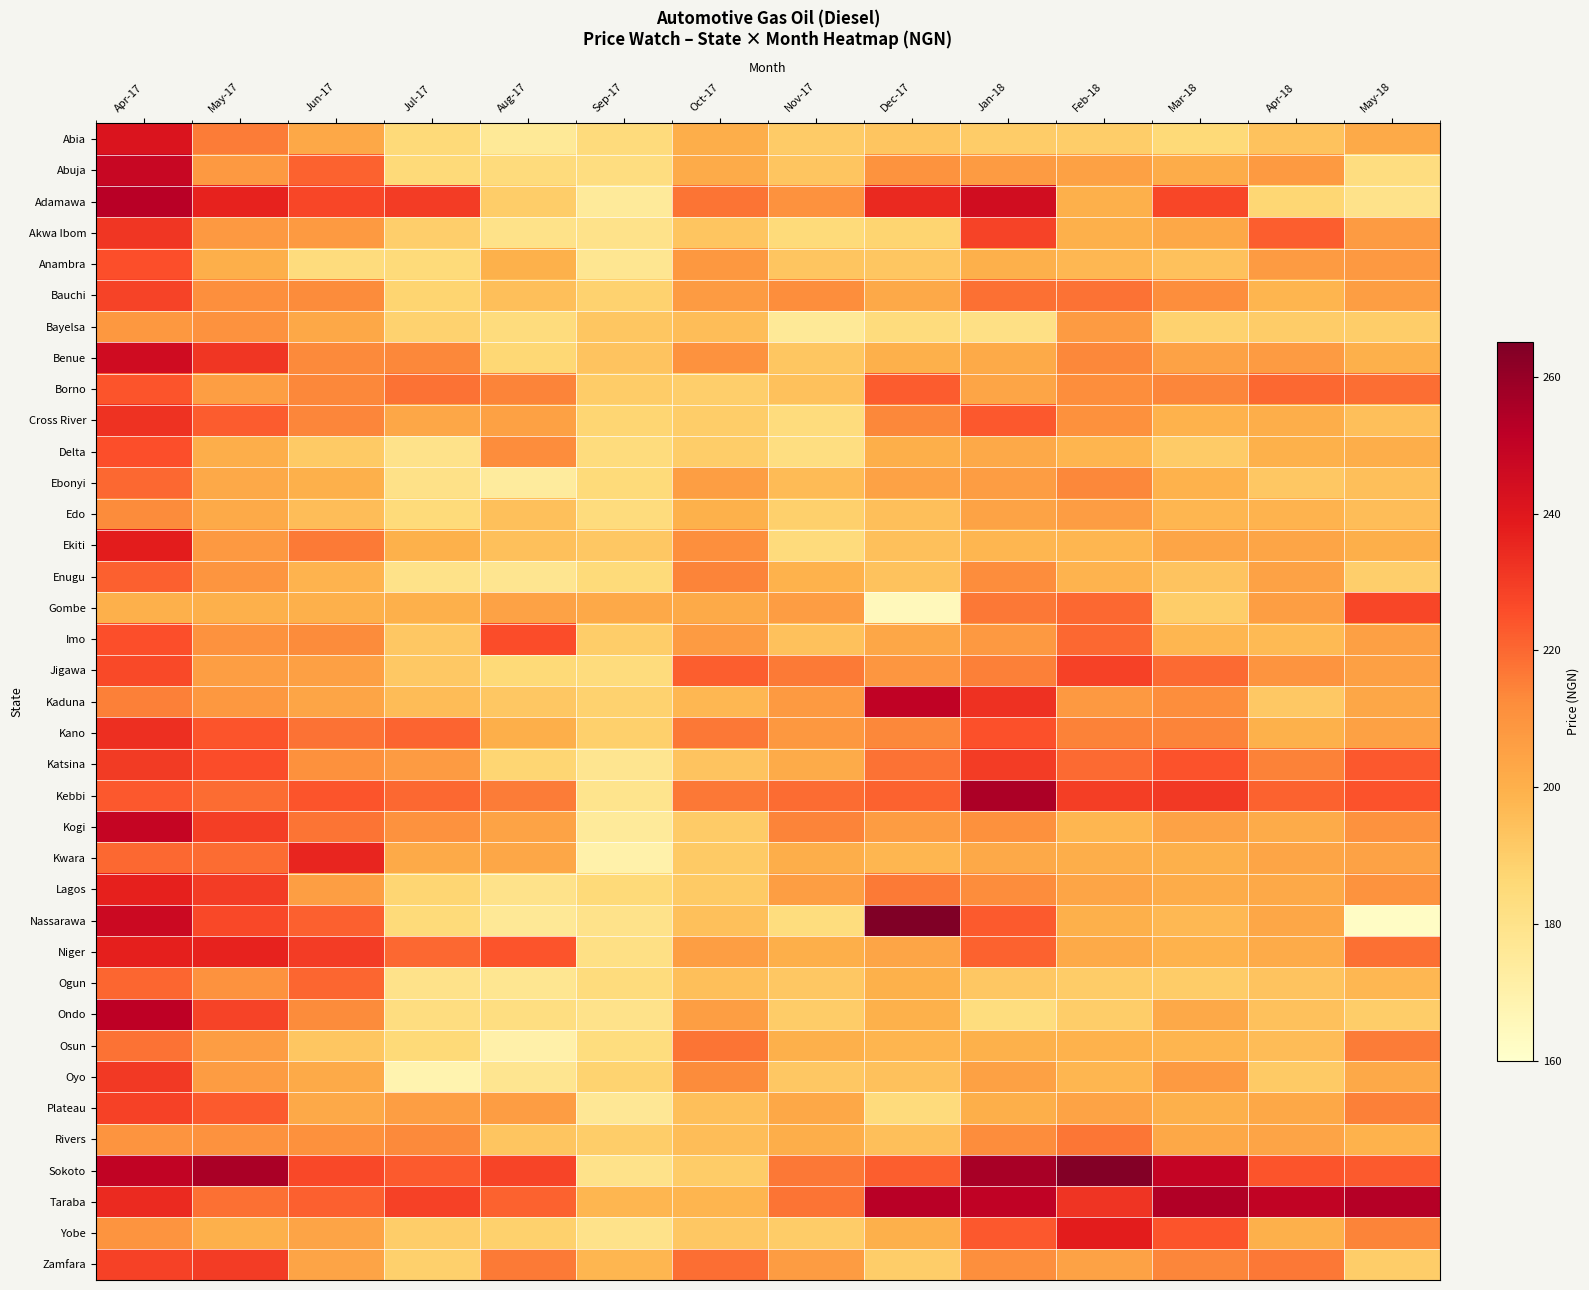

Rank the series at Jun-17 from highest to lowest value.

Kwara, Niger, Adamawa, Sokoto, Kebbi, Nassarawa, Taraba, Abuja, Ogun, Kano, Kogi, Ekiti, Cross River, Borno, Benue, Ondo, Bauchi, Imo, Katsina, Rivers, Akwa Ibom, Lagos, Jigawa, Zamfara, Yobe, Kaduna, Bayelsa, Abia, Plateau, Oyo, Ebonyi, Gombe, Enugu, Edo, Osun, Delta, Anambra